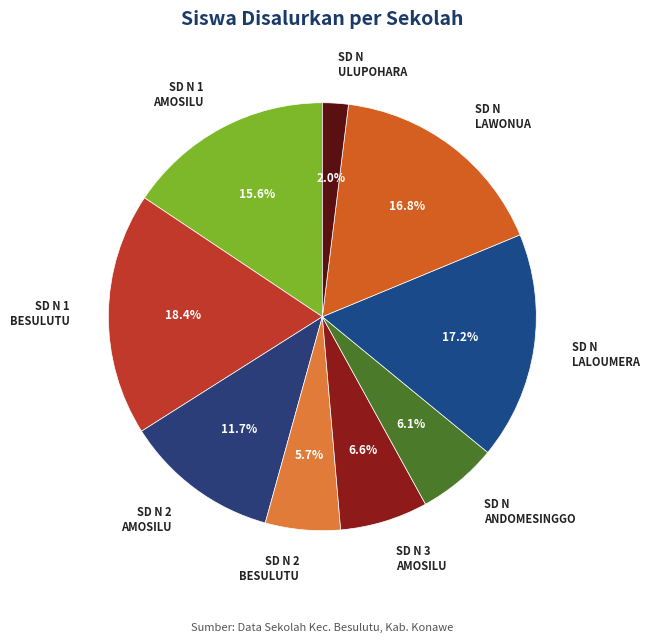

What is the largest slice in the pie chart?

SD N 1 BESULUTU